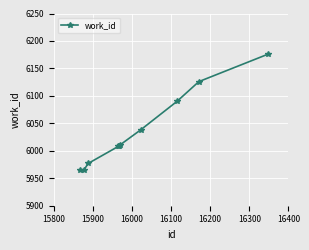

How many categories are shown in the chart?

10